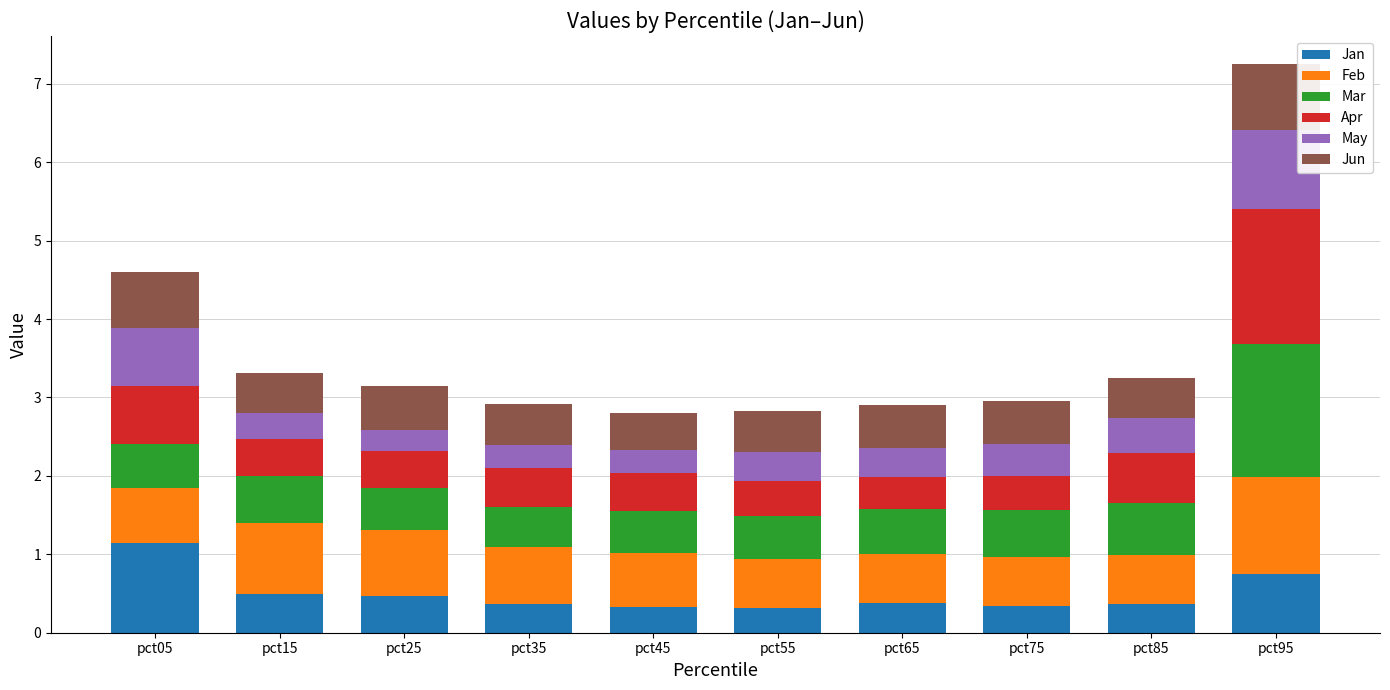

At which category is the sum across all series the highest?

pct95